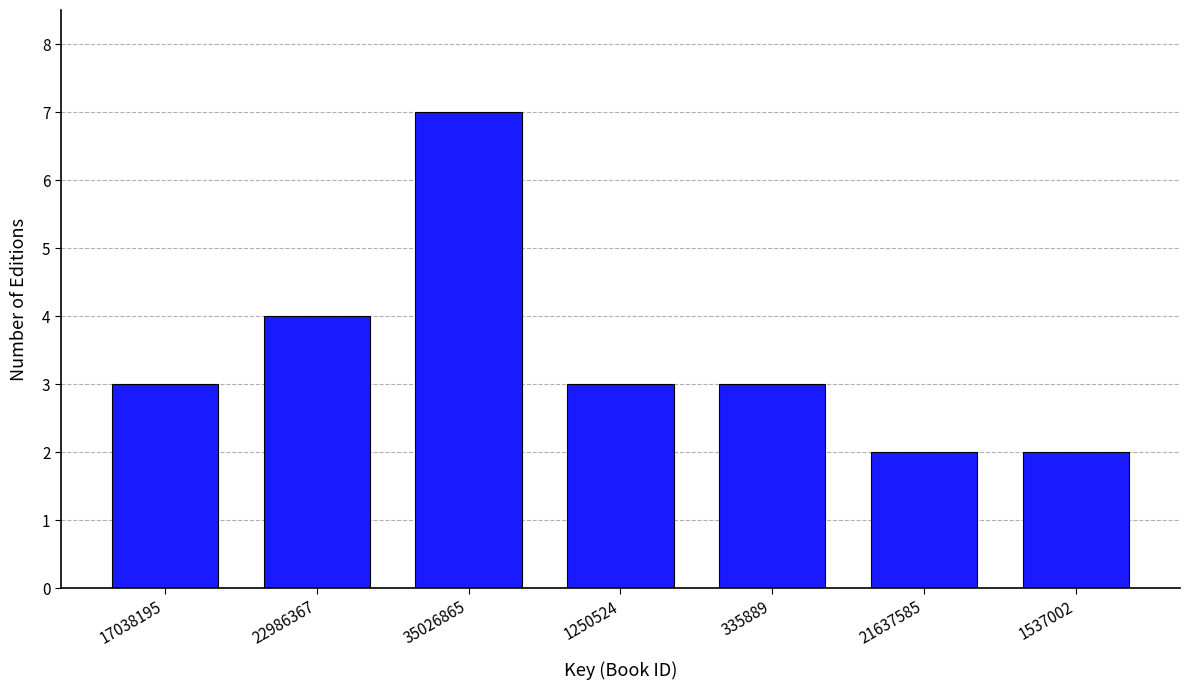

Reading left to right, list all the values displayed in this chart.

17038195=3	22986367=4	35026865=7	1250524=3	335889=3	21637585=2	1537002=2